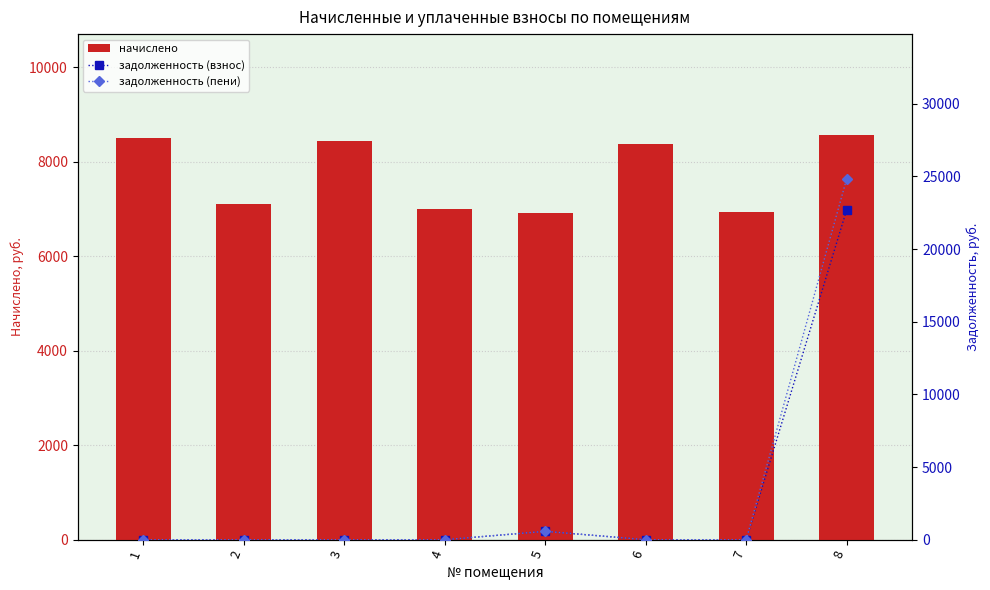

What is the difference between the задолженность (взнос) values at 2 and 8?

22711.9